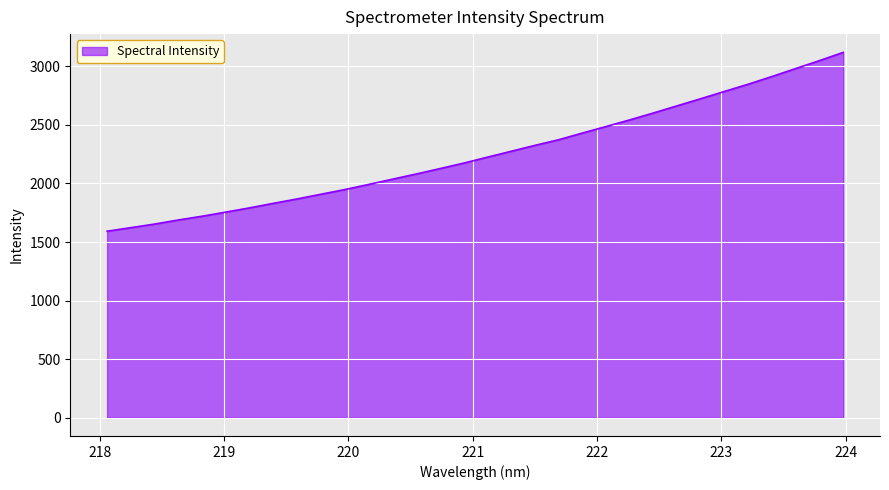

What is the difference between the maximum and minimum values?

1526.9